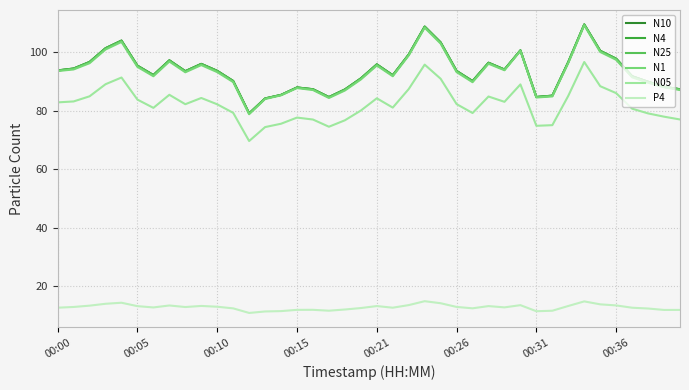

True or false: N1 and P4 cross at least once.

False